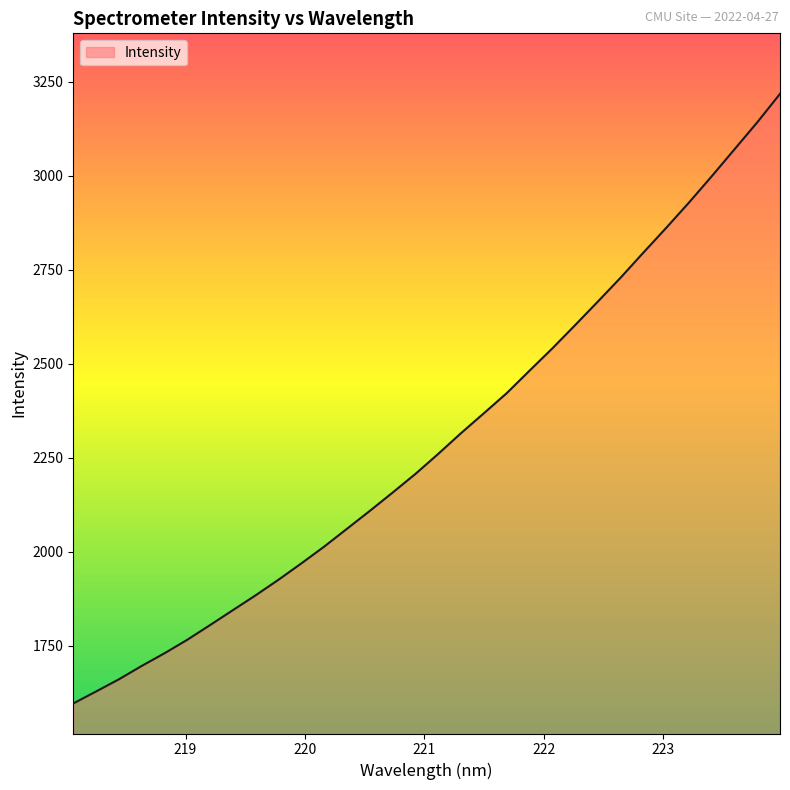

What is the difference between the maximum and minimum values?

1620.7